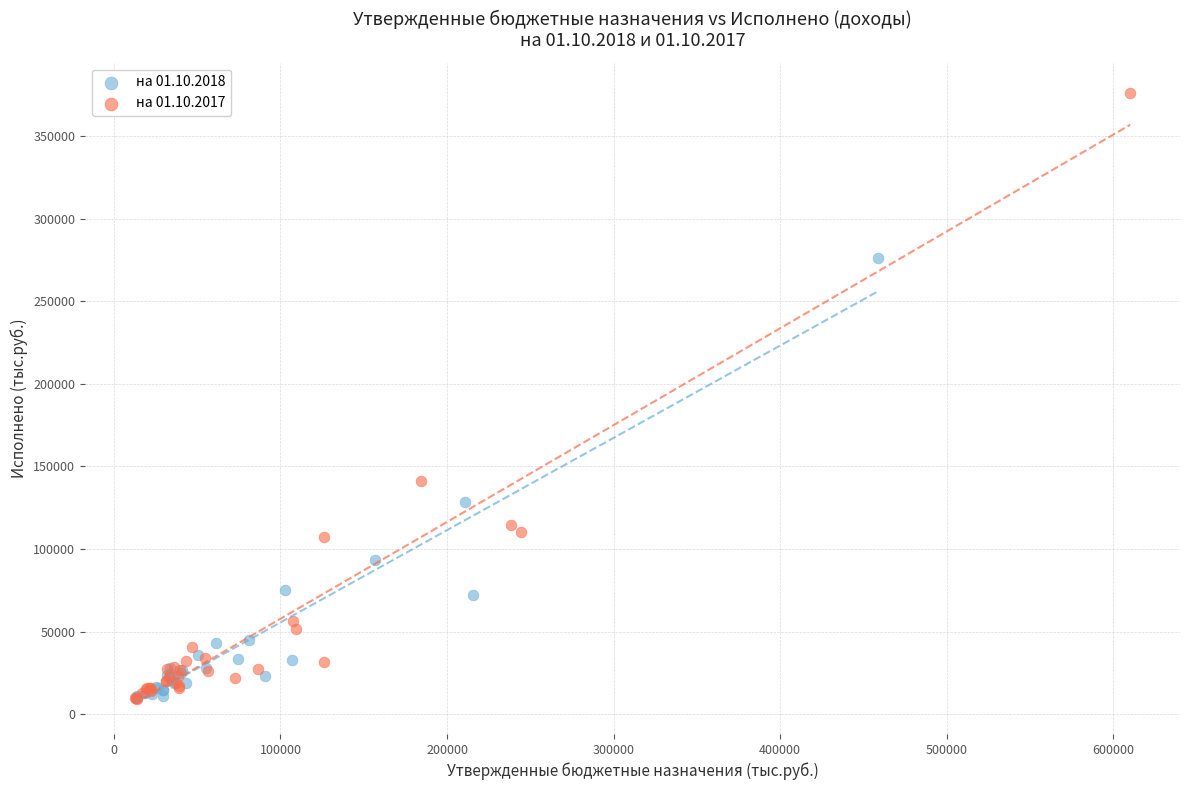

Which series has the widest spread of Y values?

на 01.10.2017